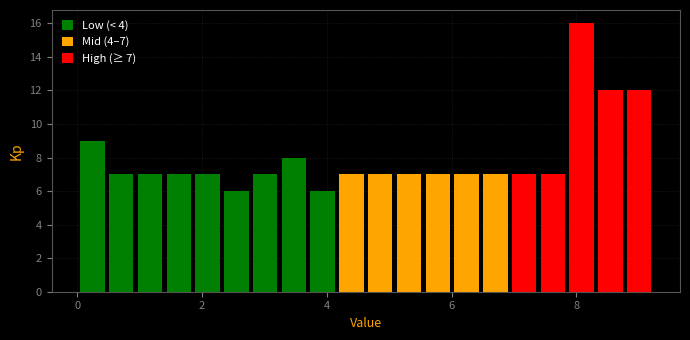

Read against the x-axis, roughly where is the centre of the tallest bar?

8.0